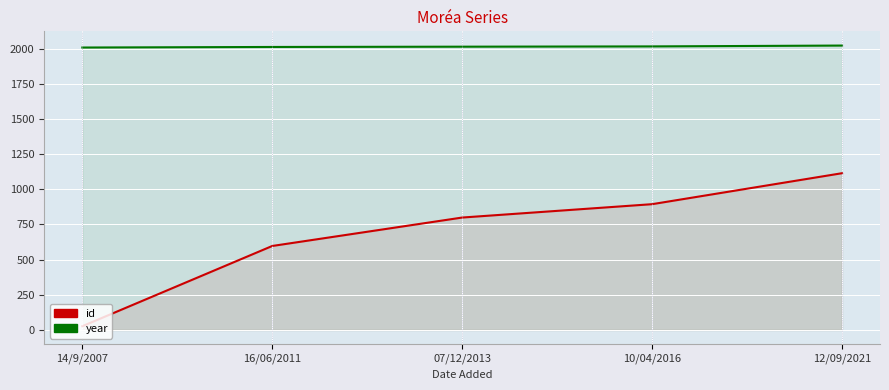

What is the minimum value shown in the chart?

27